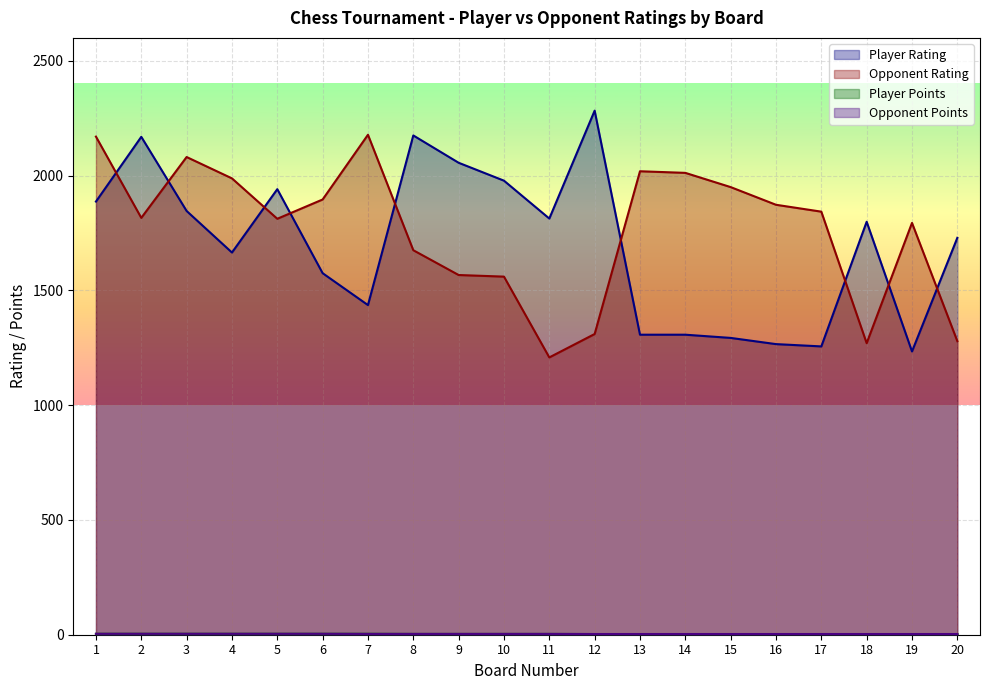

How many lines are shown in the chart?

4